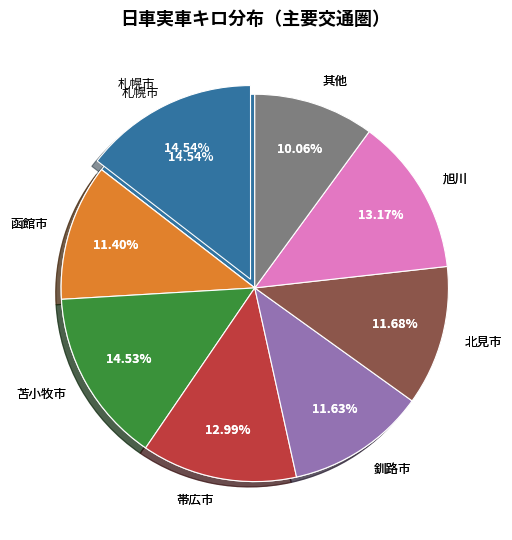

Is 帯広市 the majority of the pie?

No